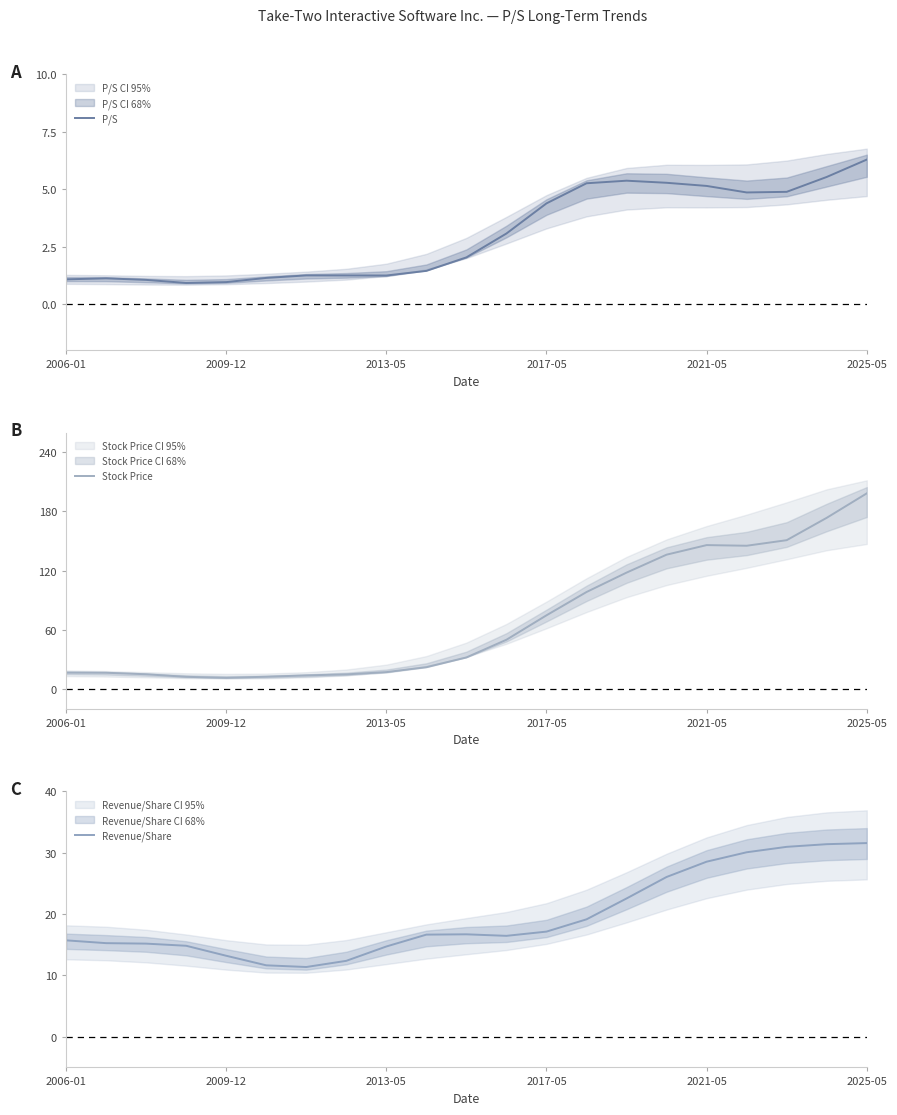

Reading left to right, transcribe all the data shown in this chart.

P/S: 1.1	1.1	1.1	0.9	1.0	1.1	1.3	1.2	1.2	1.4	2.0	3.1	4.4	5.3	5.4	5.3	5.1	4.9	4.9	5.5	6.3
Stock Price: 16.7	16.6	15.0	12.5	11.4	12.5	13.9	14.9	17.2	22.2	32.1	50.0	74.8	98.4	118.1	136.2	145.9	145.3	150.9	173.6	198.4
Revenue/Share: 15.7	15.2	15.2	14.8	13.2	11.6	11.4	12.4	14.7	16.6	16.7	16.4	17.1	19.1	22.5	26.0	28.5	30.0	30.9	31.4	31.5